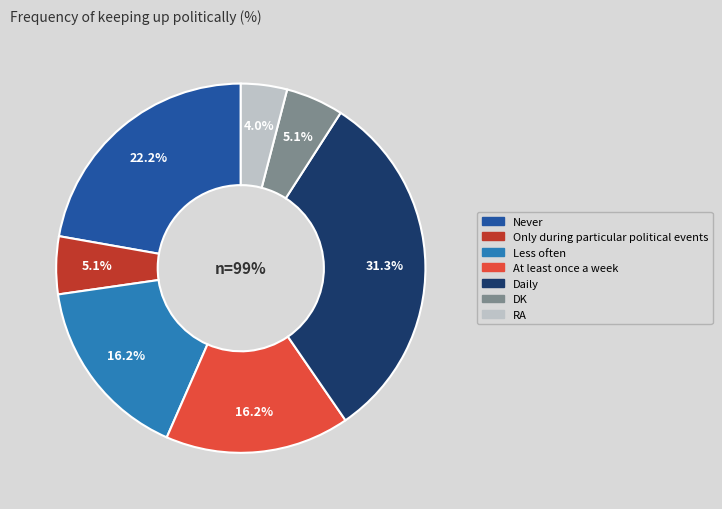

Rank the categories by value from highest to lowest.

Daily, Never, Less often, At least once a week, Only during particular political events, DK, RA